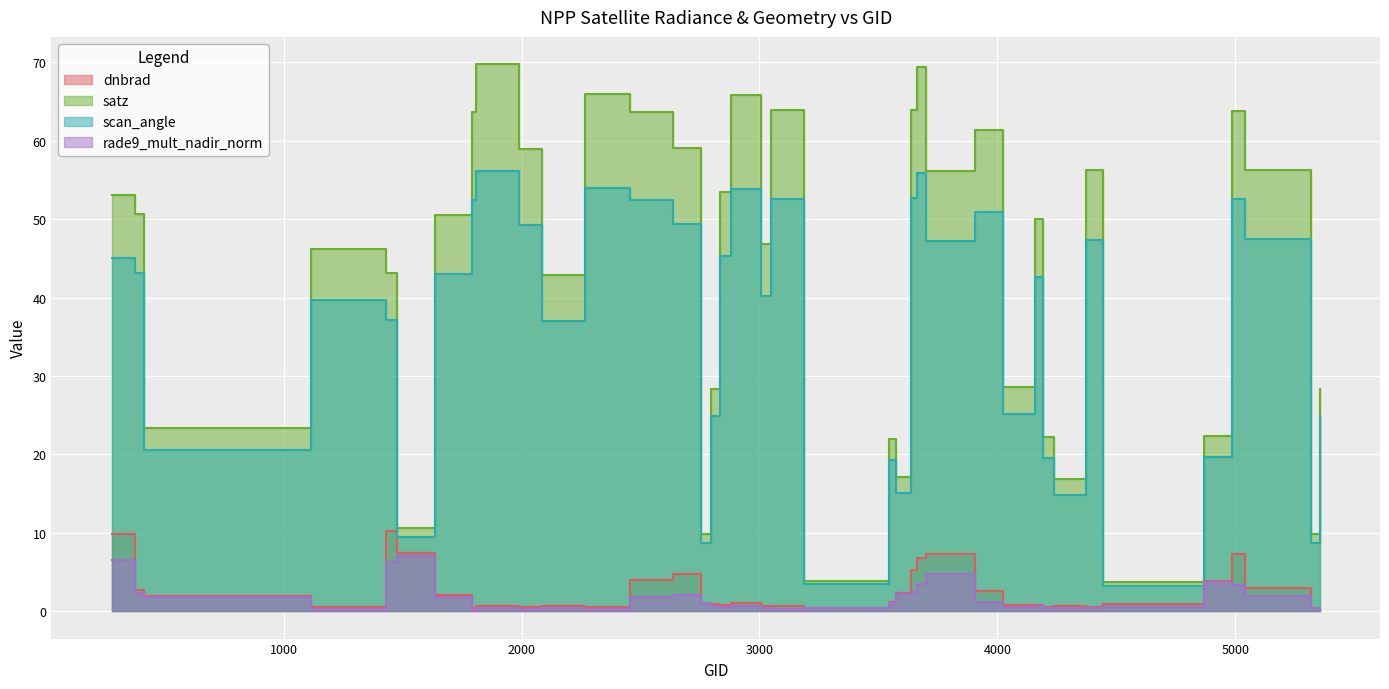

At how many categories does at least one series exceed 8?

36